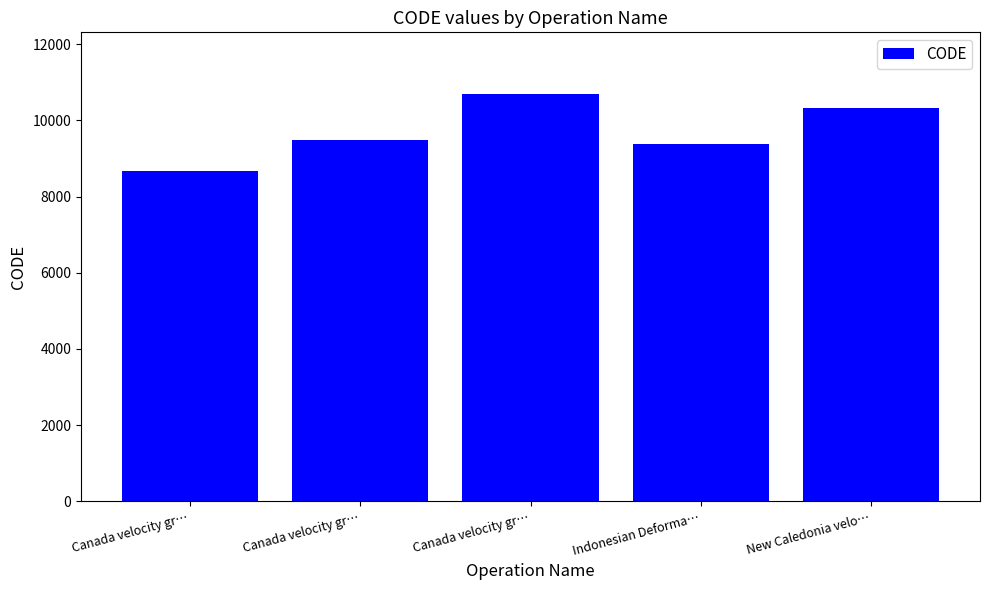

What is the label of the 5th bar from the right?

Canada velocity gr…